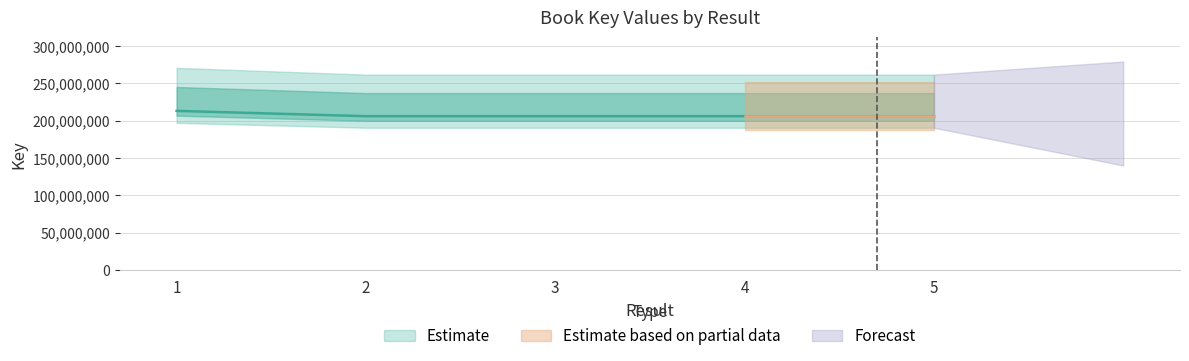

List the labels in order of value, smallest first.

3, 5, 4, 2, 1